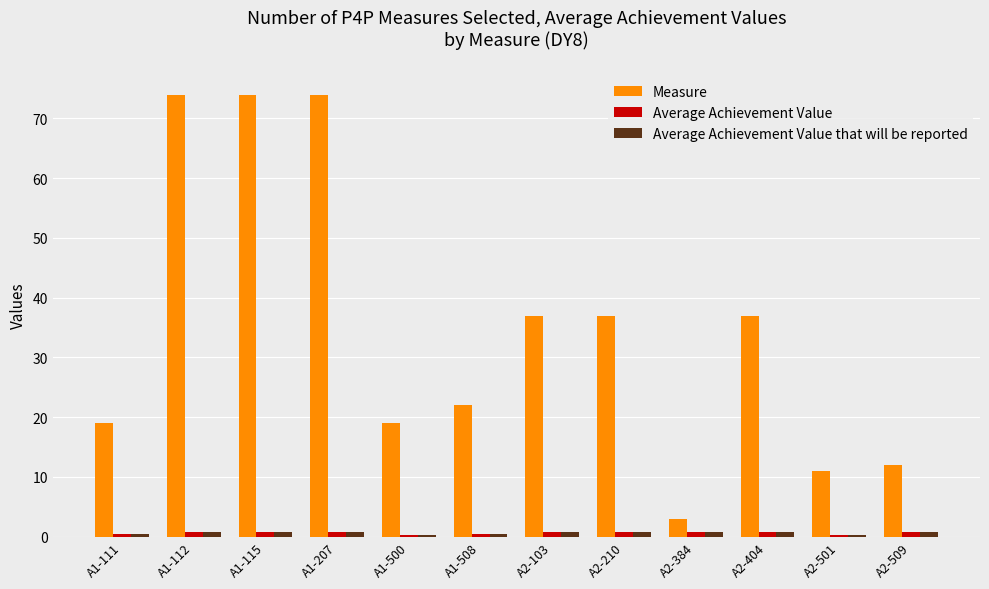

Which series changed the most between A1-207 and A2-210?

Measure